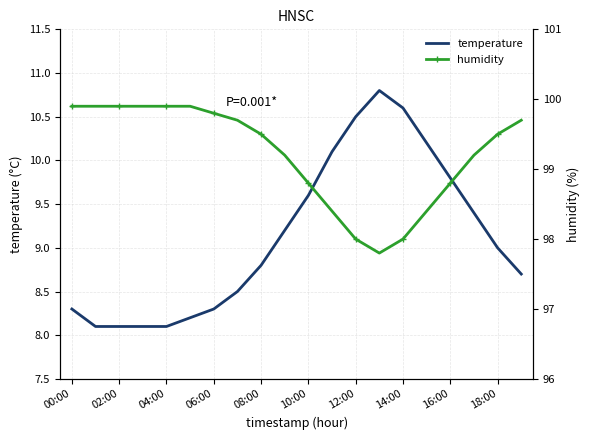

Read the temperature value at 18:00.

9.0